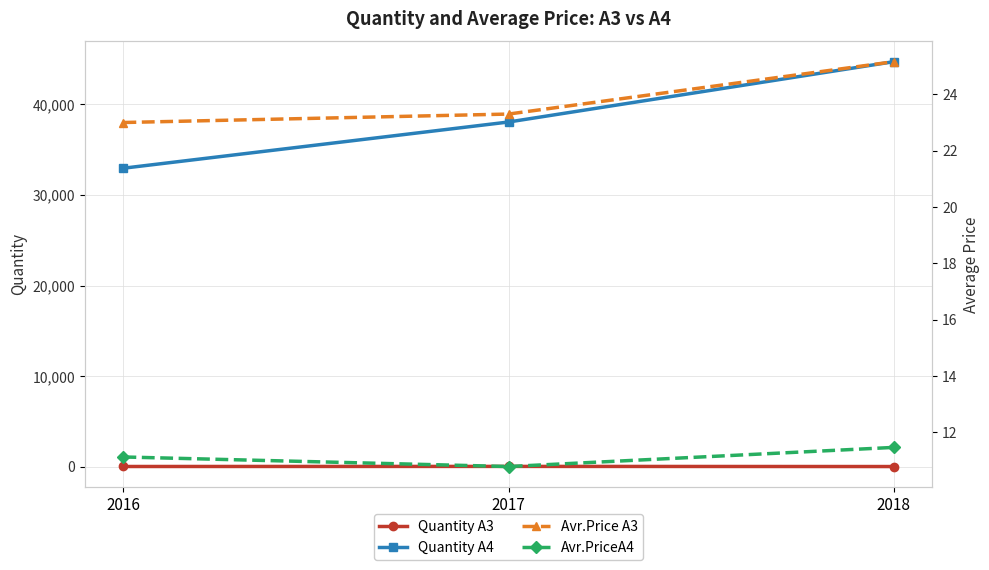

What is the total value across all series at 2018?

44763.6